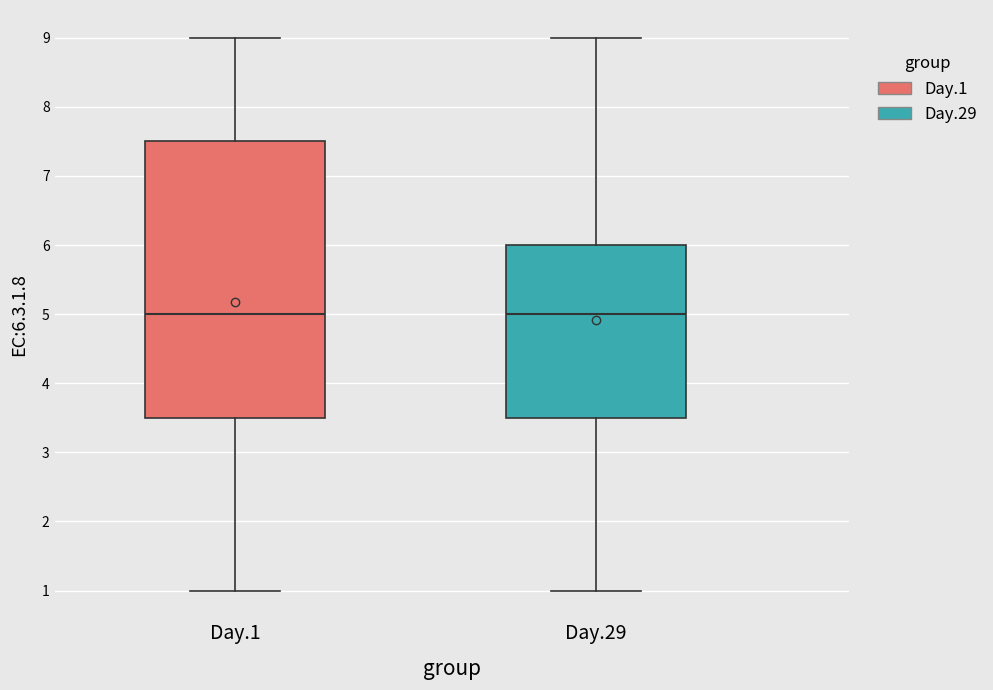

Comparing the boxes themselves (not the whiskers), which one is the tallest?

Day.1